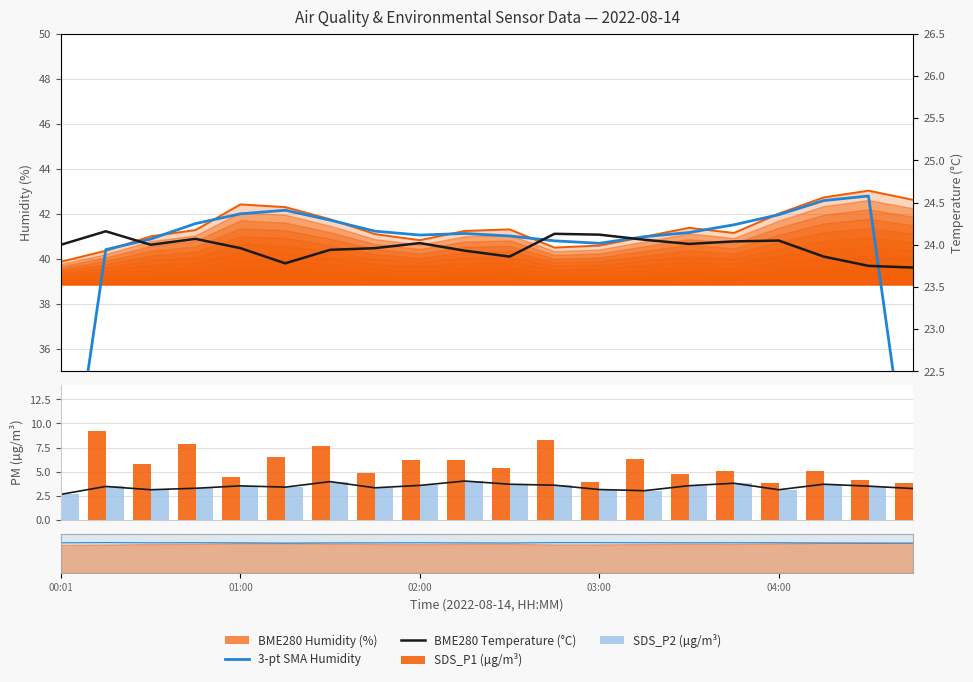

What is the lowest value of the SDS_P1 (µg/m³) series?

3.8